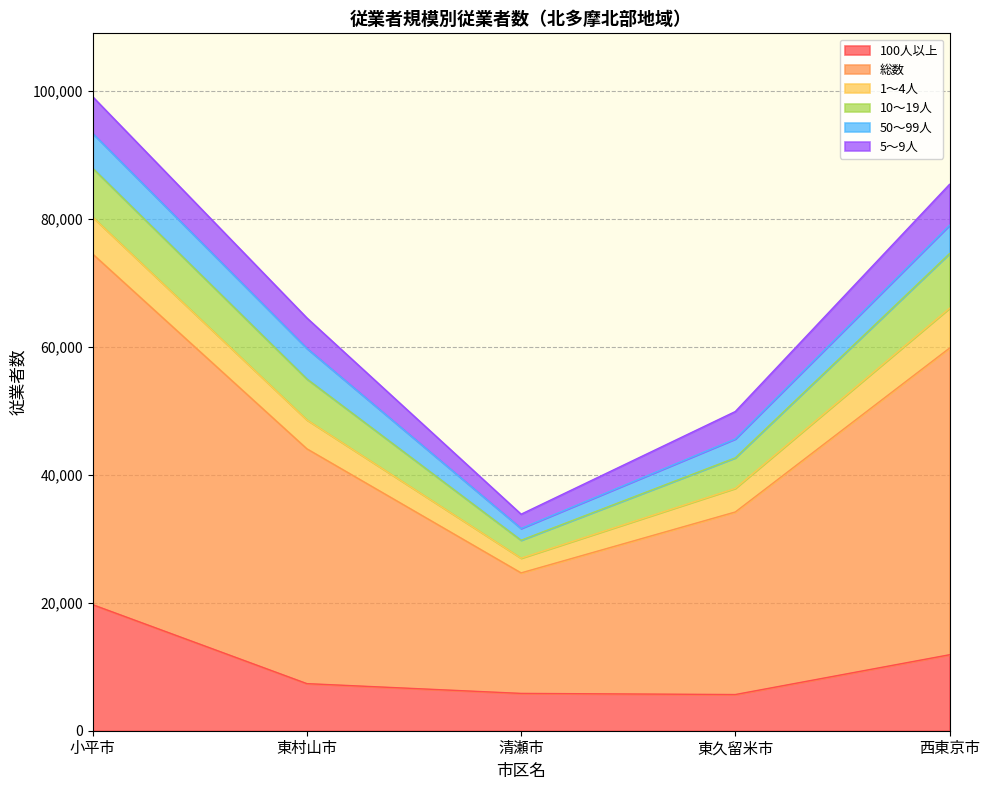

Reading right to left, extract all data points from this chart.

100人以上: 西東京市=11867	東久留米市=5651	清瀬市=5829	東村山市=7356	小平市=19690
総数: 西東京市=47900	東久留米市=28517	清瀬市=18825	東村山市=36679	小平市=54774
1～4人: 西東京市=6227	東久留米市=3692	清瀬市=2296	東村山市=4508	小平市=5754
10～19人: 西東京市=8536	東久留米市=4770	清瀬市=2803	東村山市=6399	小平市=7652
50～99人: 西東京市=4425	東久留米市=2949	清瀬市=1841	東村山市=4780	小平市=5436
5～9人: 西東京市=6389	東久留米市=4281	清瀬市=2227	東村山市=4756	小平市=5726